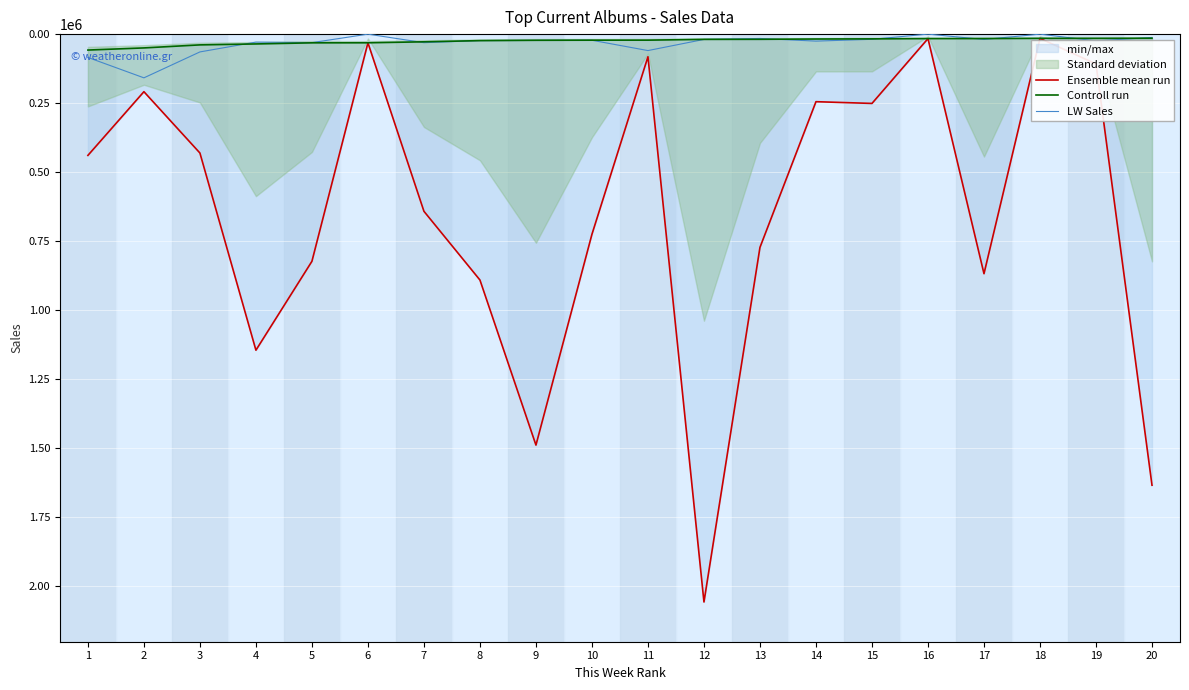

True or false: Controll run has more than 0 points higher than both neighbors.

False